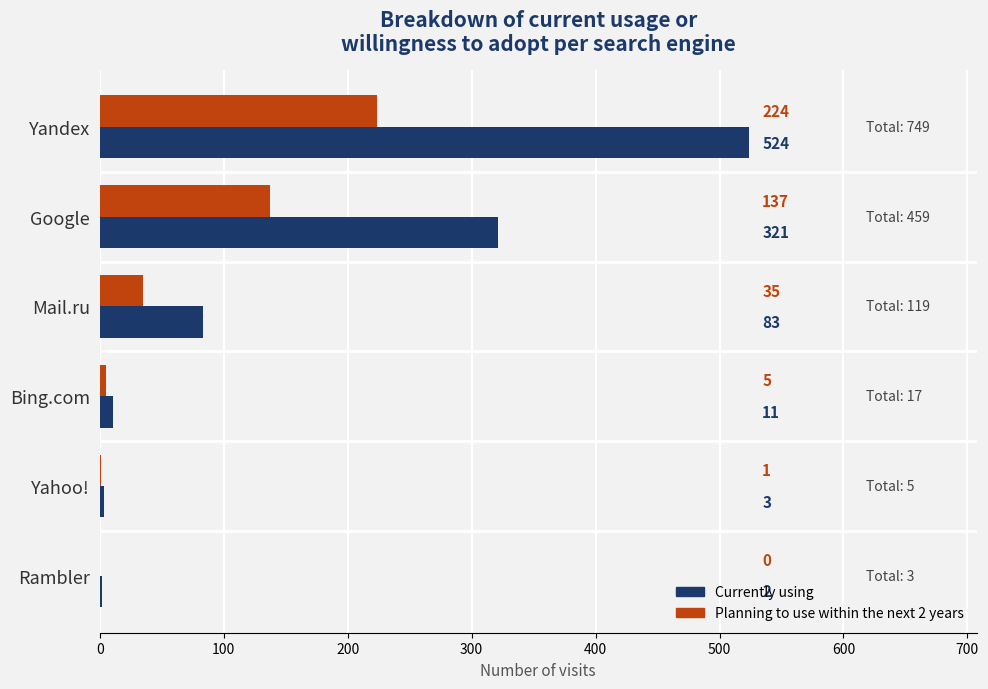

Which series changed the most between Mail.ru and Bing.com?

Currently using